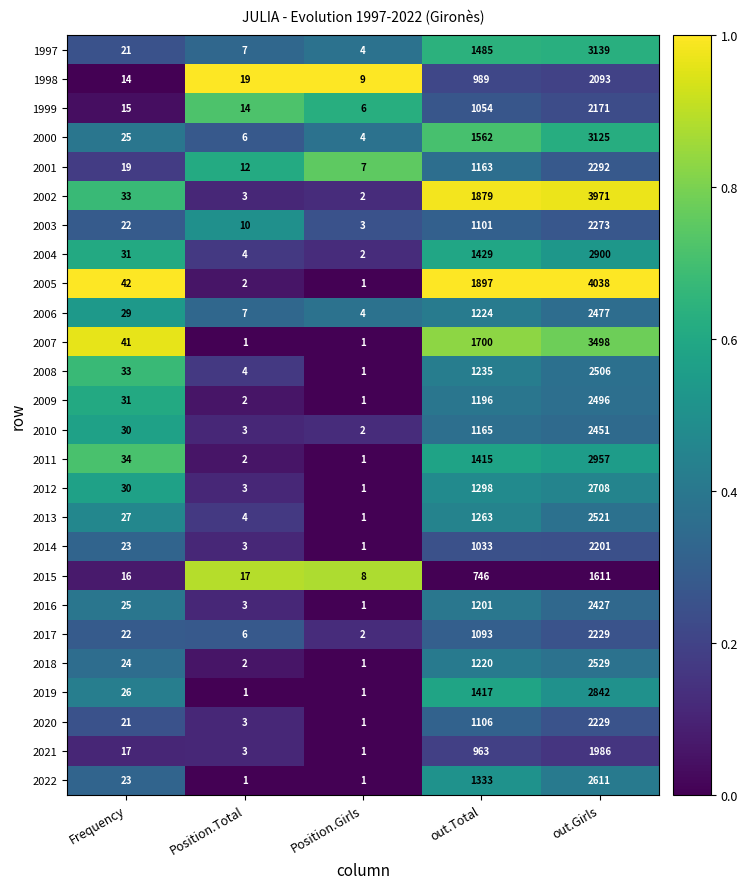

Read the 1997 value at Frequency.

21